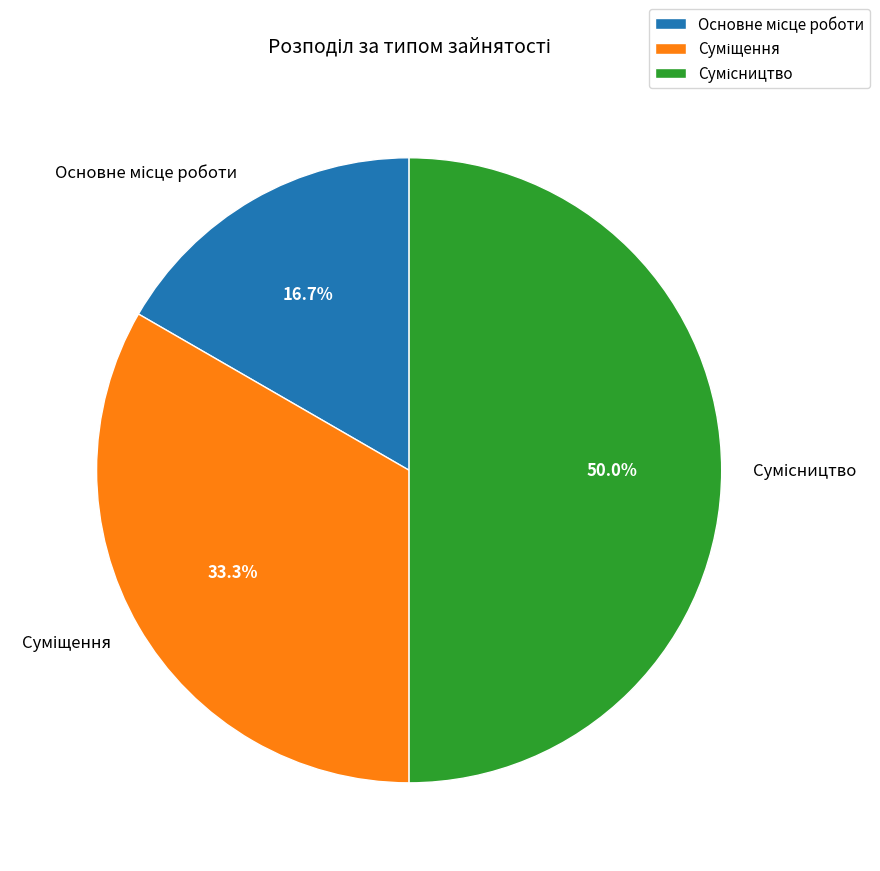

Approximately how many times larger is the value at Основне місце роботи compared to Суміщення?

0.5